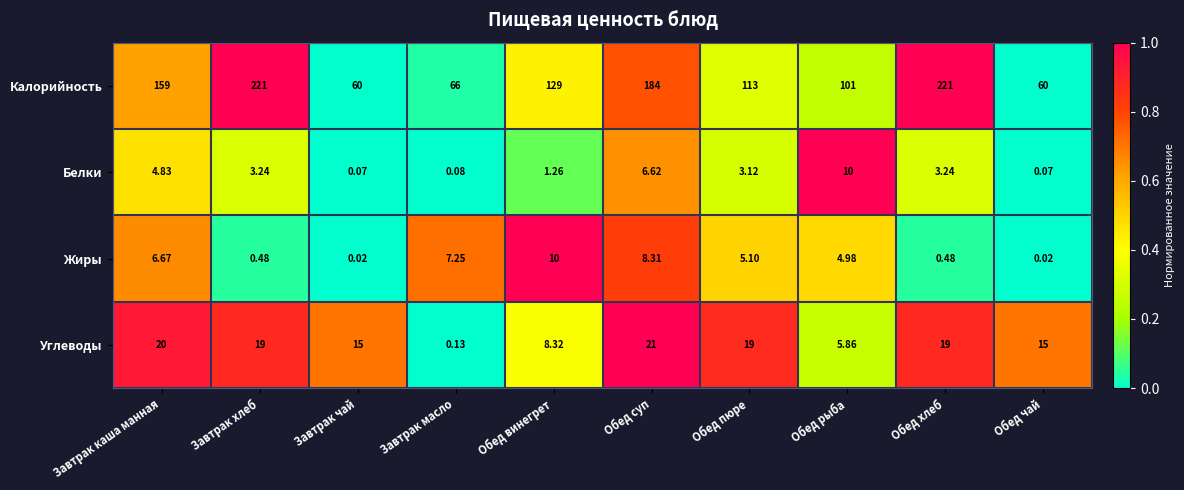

How many values in the Белки series are below 3?

4